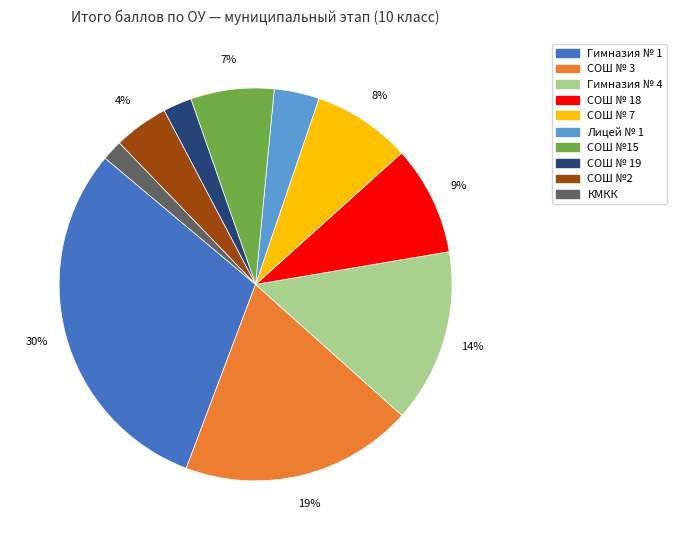

To the nearest percent, what is the combined percentage of СОШ №15 and СОШ № 7?

15%